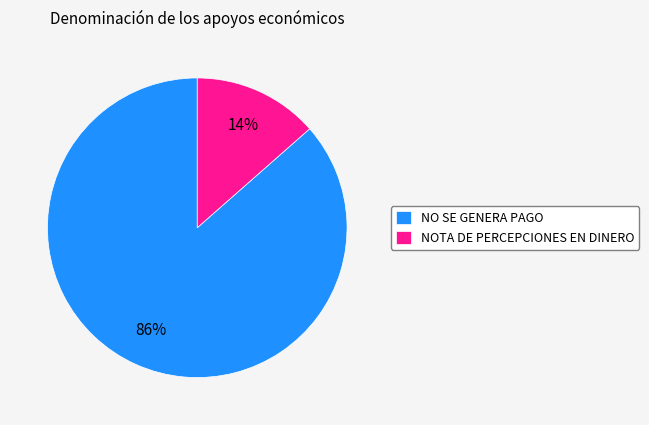

Is there a majority slice in this chart?

Yes